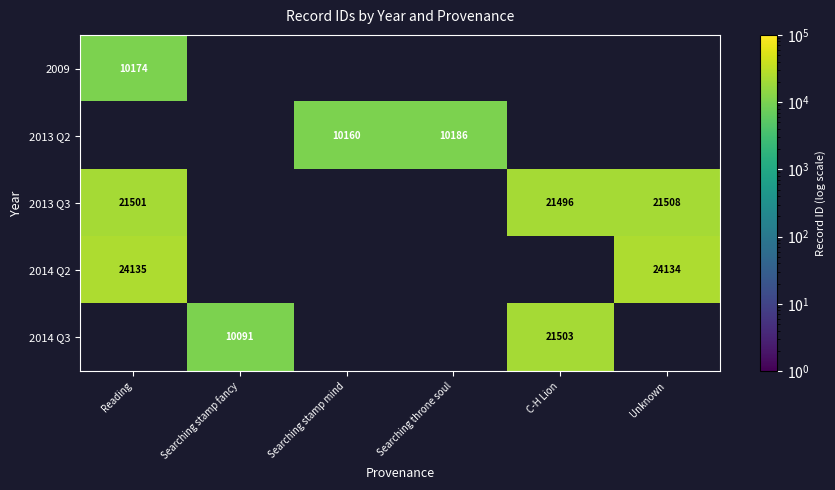

Which has a higher value, C-H Lion or Reading?

Reading